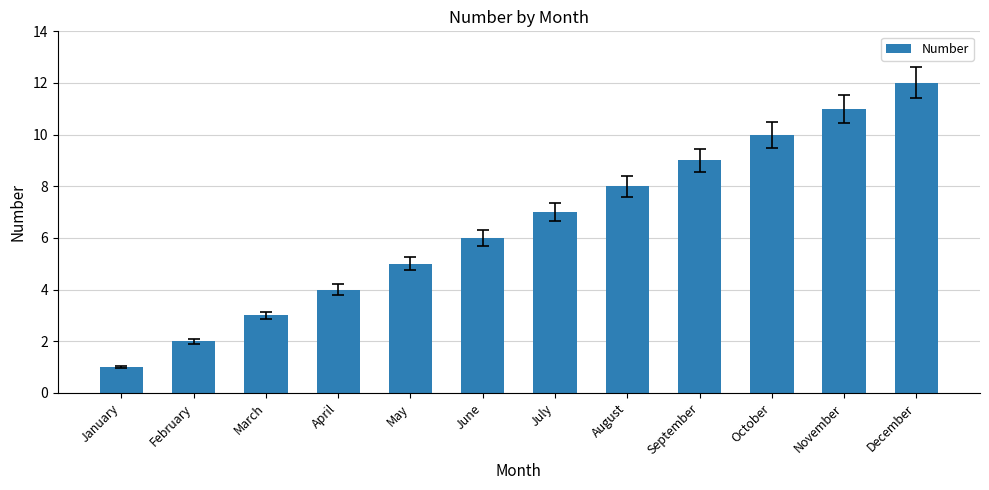

Approximately how many times larger is the value at November compared to December?

0.9